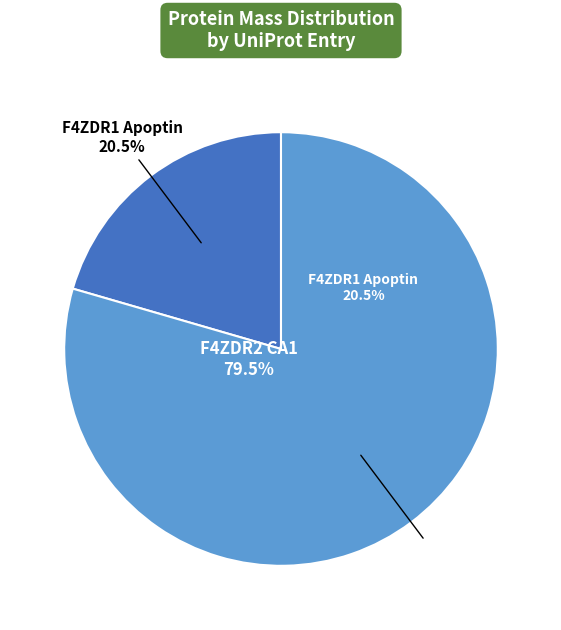

Count the number of slices in the pie.

2